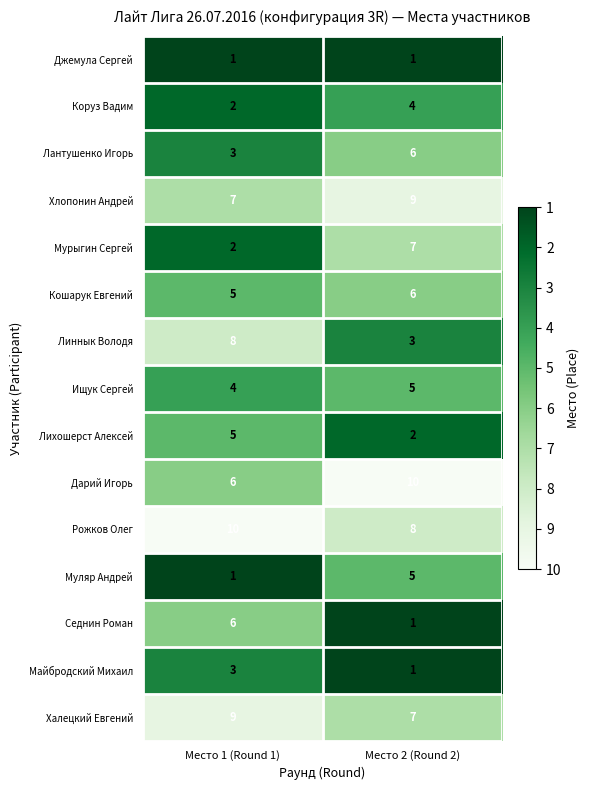

What is the smallest value displayed?

1